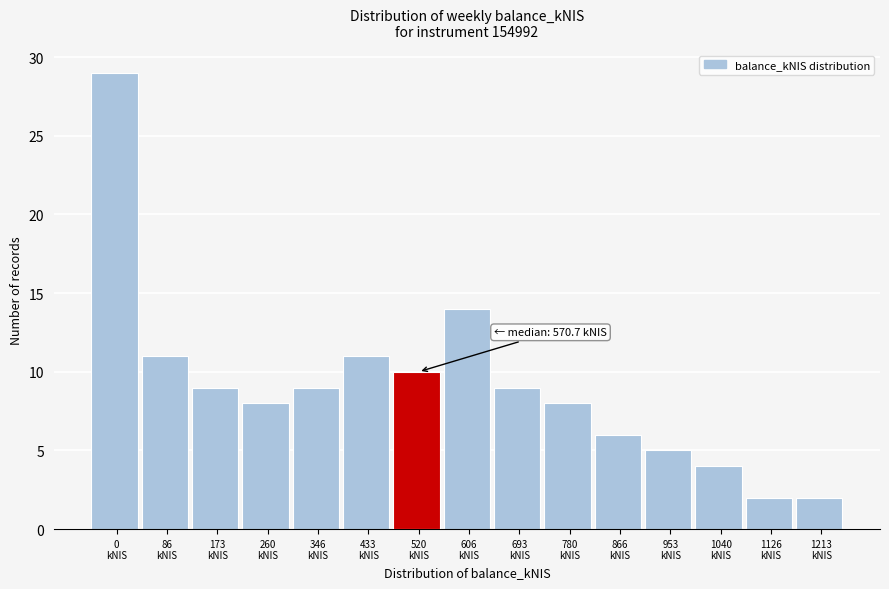

Reading right to left, transcribe all the data shown in this chart.

2	2	4	5	6	8	9	14	10	11	9	8	9	11	29